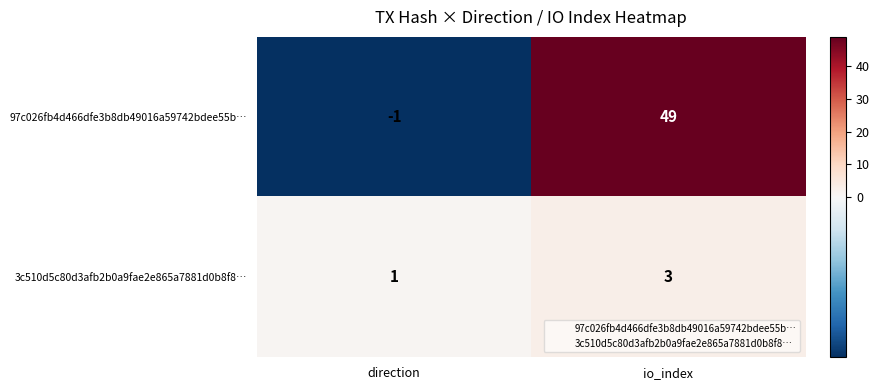

Which category has the highest value across all series?

io_index